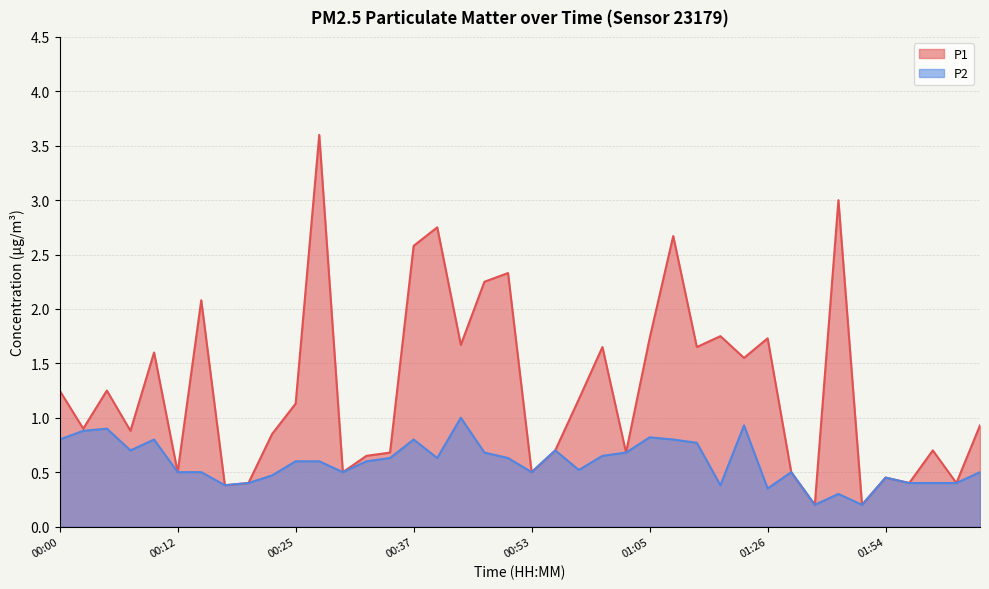

True or false: P1 has more than 0 points higher than both neighbors.

True